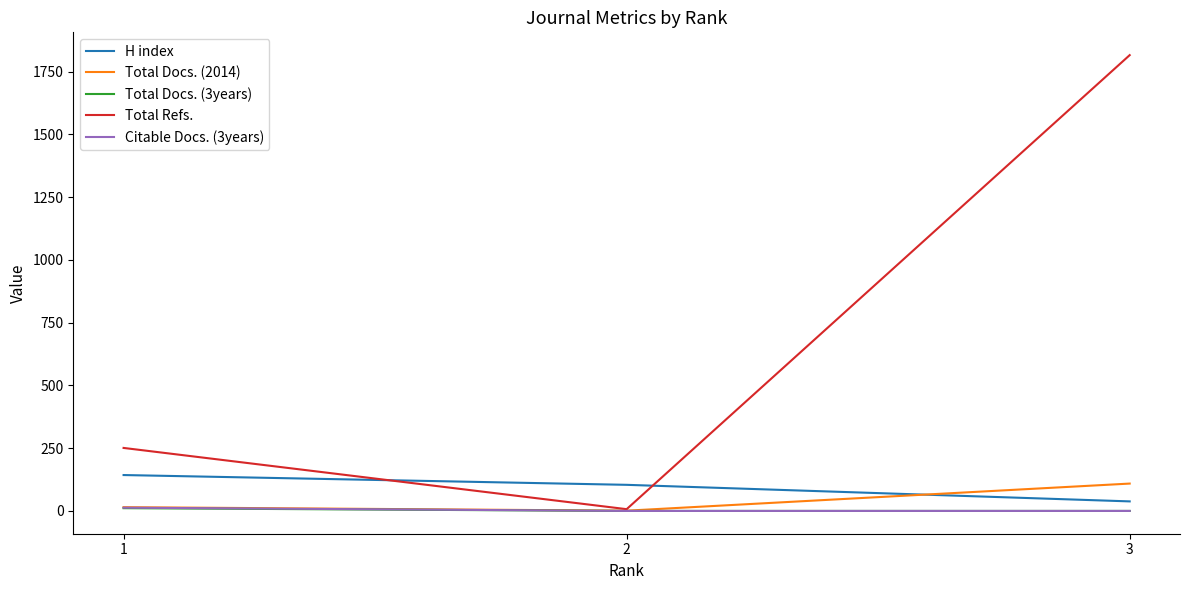

True or false: Total Docs. (2014) has a value of 109 at 3.

True